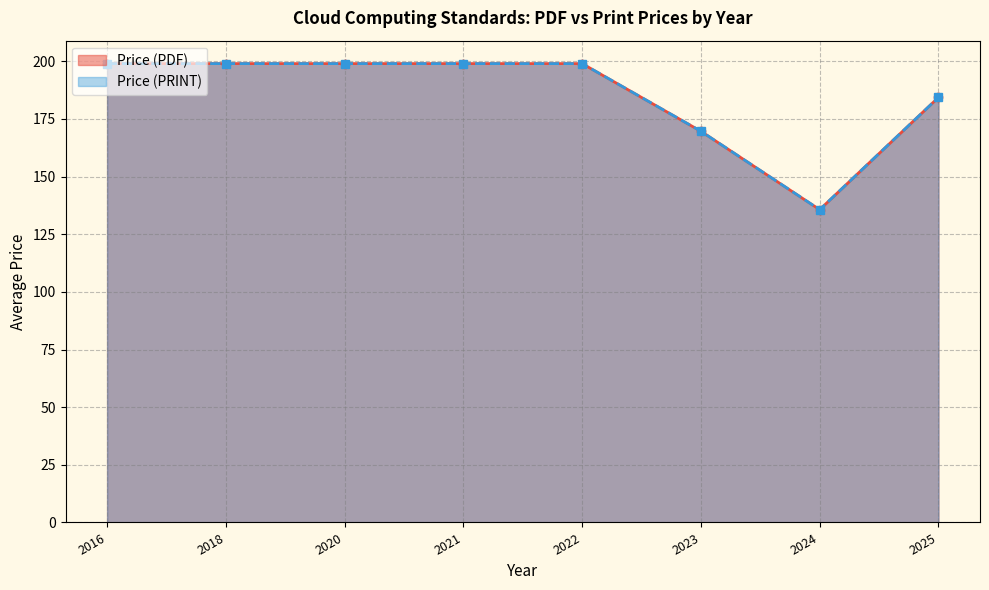

Which series has the widest spread of values?

Price (PDF)